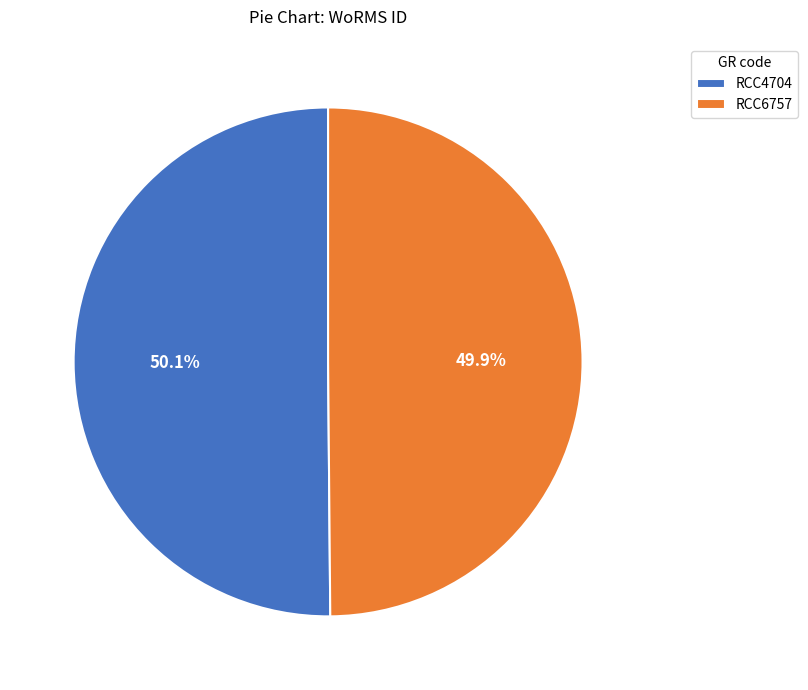

What percentage do RCC4704 and RCC6757 together represent?

100.0%